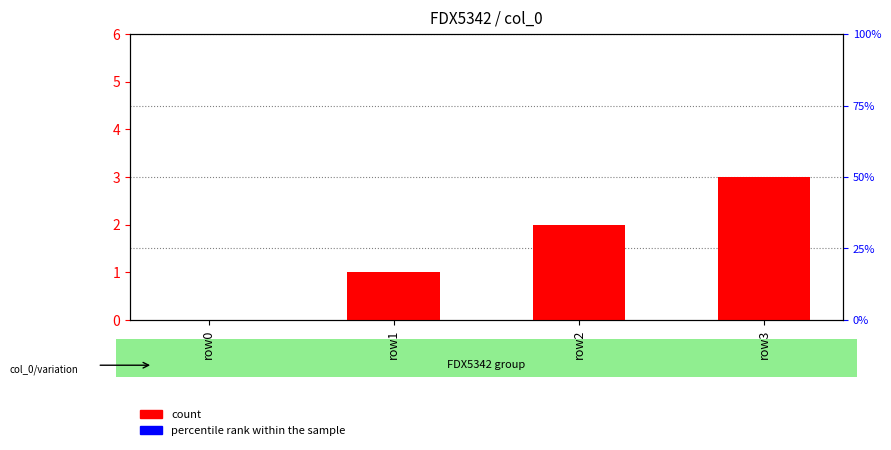

Is the value of count at row2 greater than the value of percentile rank within the sample at row2?

Yes